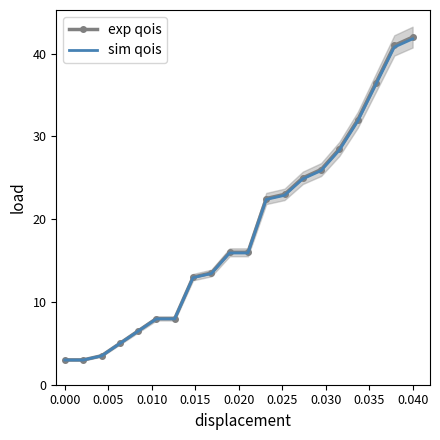

What is the maximum value for exp qois?

42.0